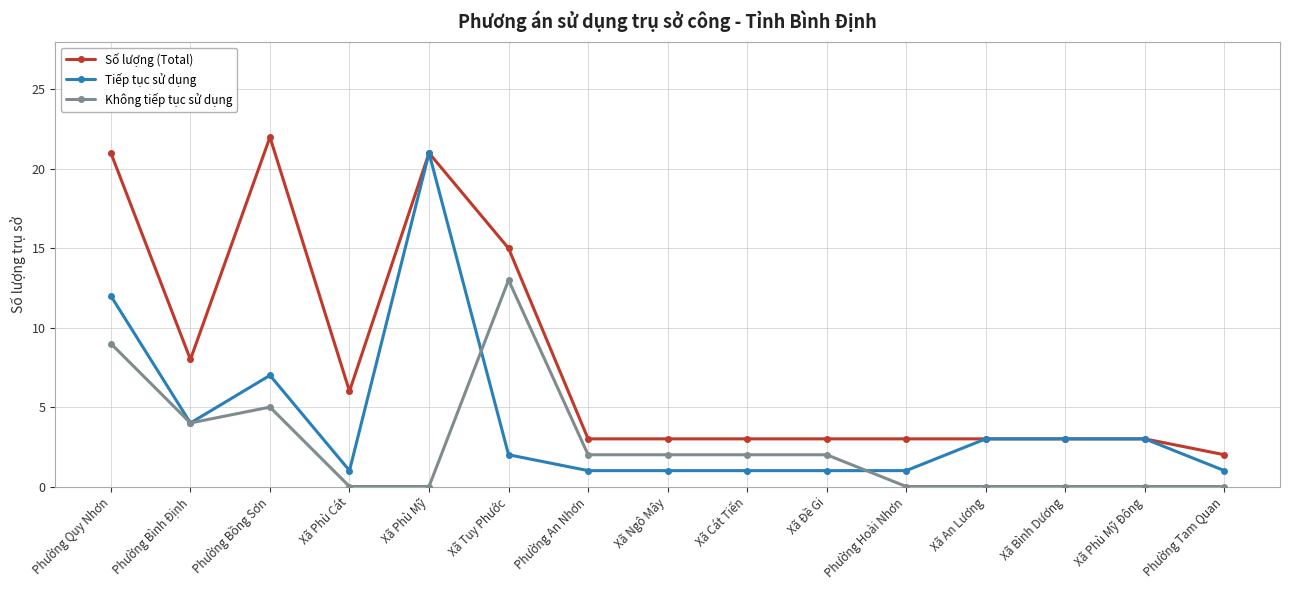

What is the value of the Số lượng (Total) point at the 1st from the left?

21